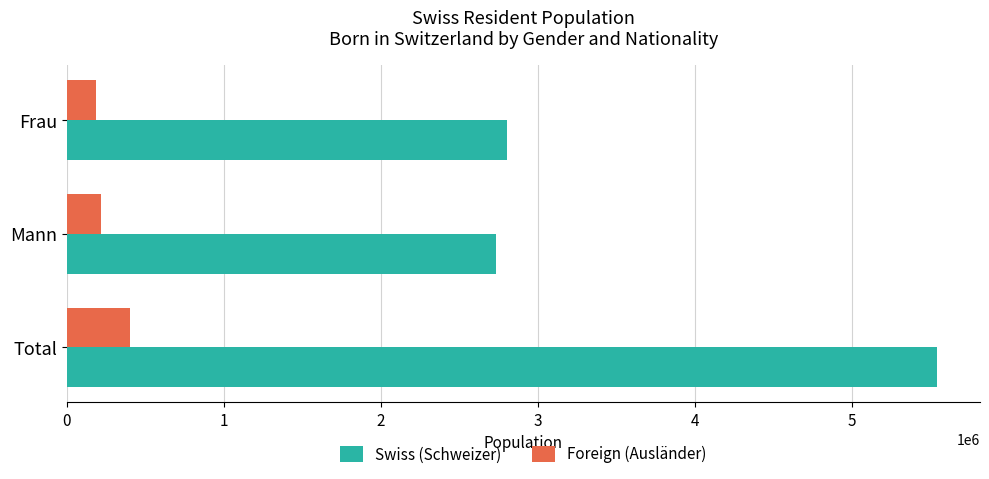

Rank the series by their maximum value, from highest to lowest.

Swiss (Schweizer), Foreign (Ausländer)